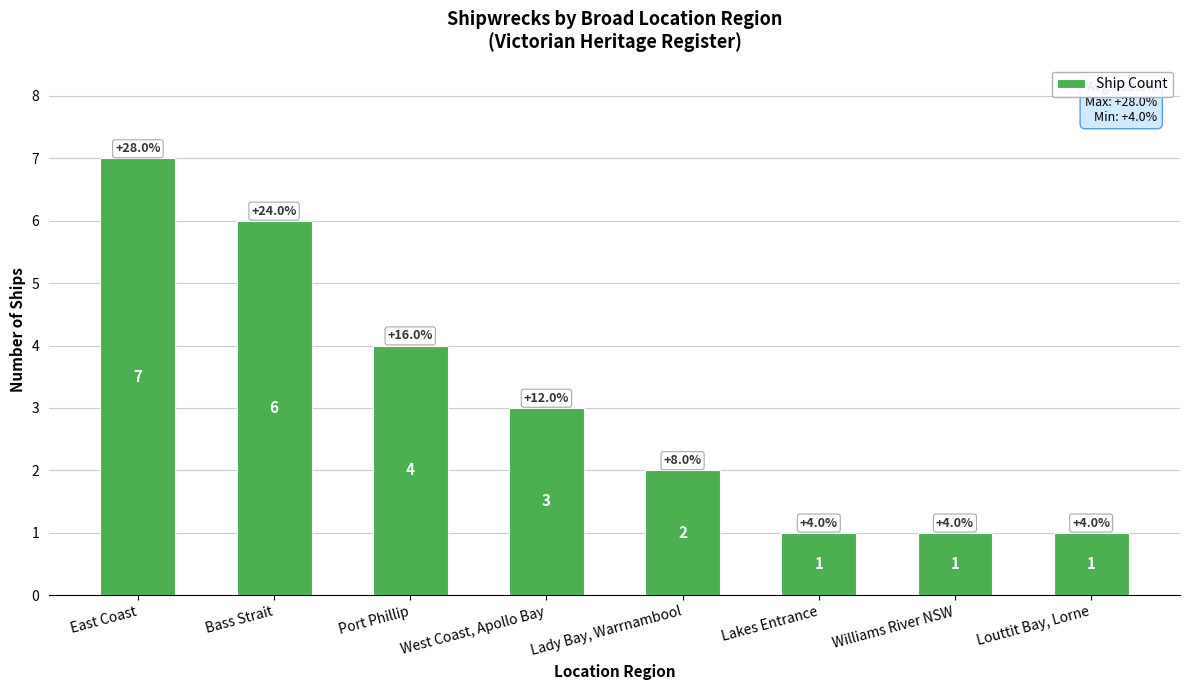

Which has a higher value, Port Phillip or Lady Bay, Warrnambool?

Port Phillip